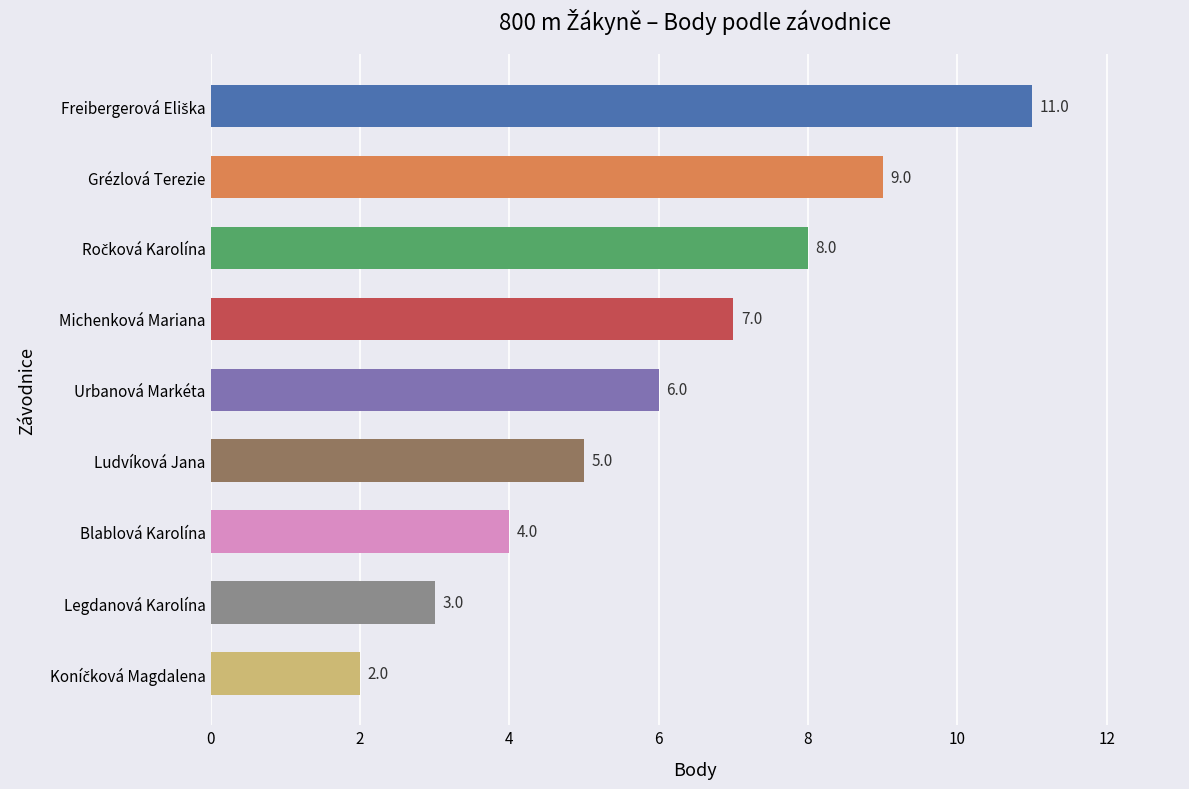

How many bars are there in total?

9